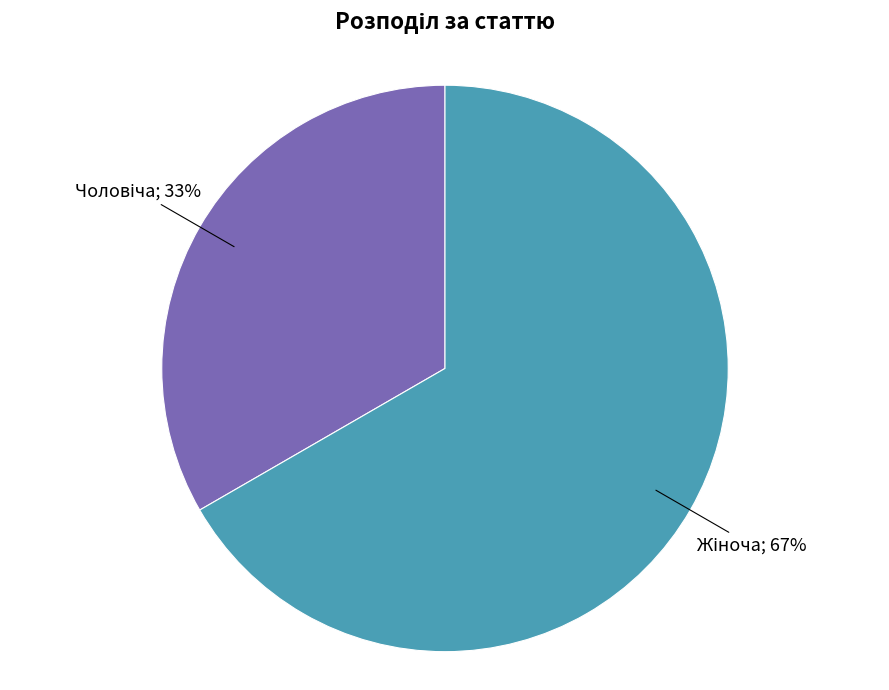

To the nearest percent, what is the average slice percentage?

50%